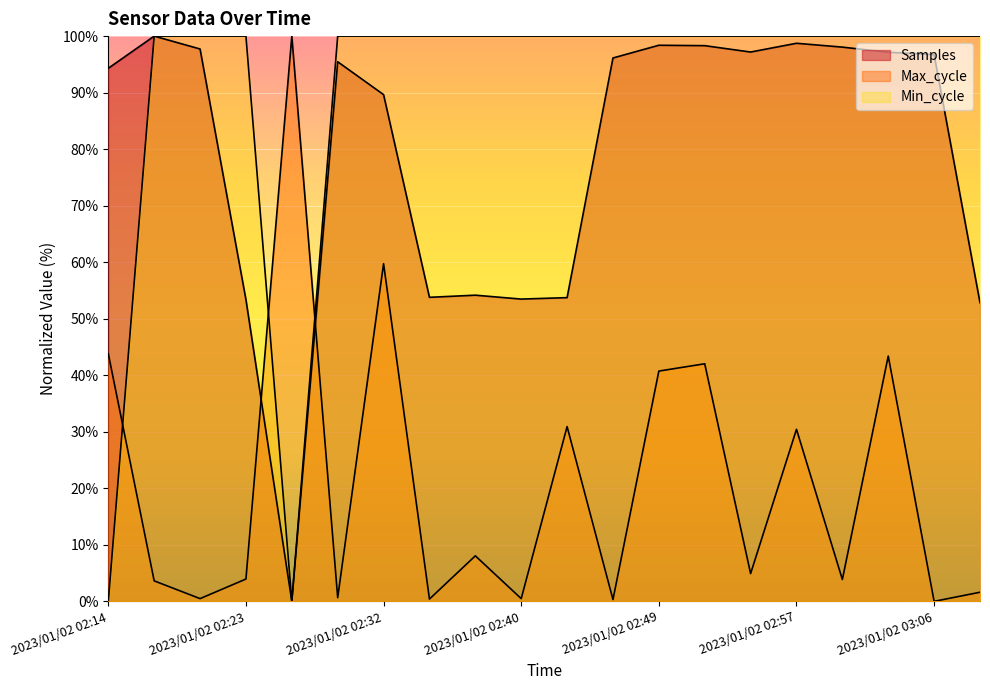

Is the value of Min_cycle at 2023/01/02 02:49 greater than the value of Samples at 2023/01/02 02:29?

Yes